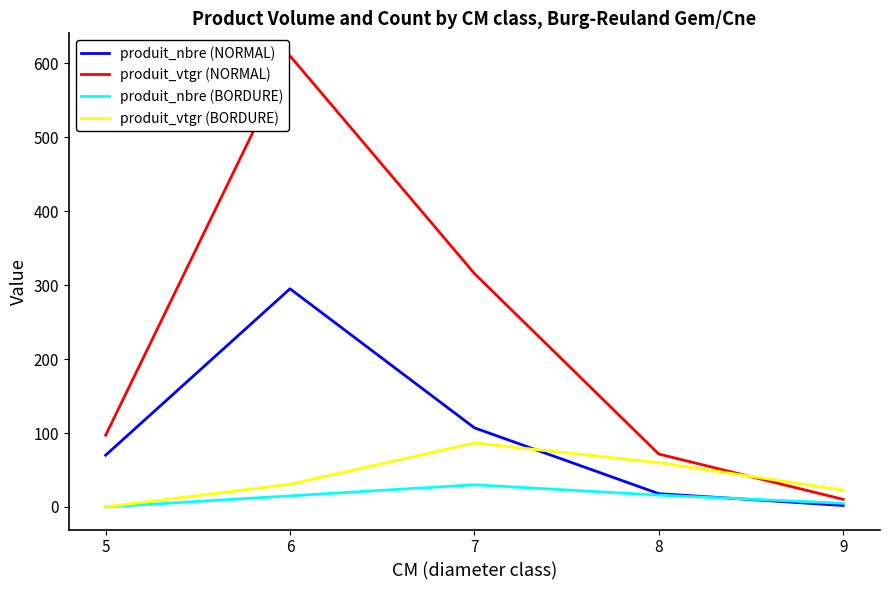

How many times do produit_vtgr (BORDURE) and produit_vtgr (NORMAL) cross each other?

1